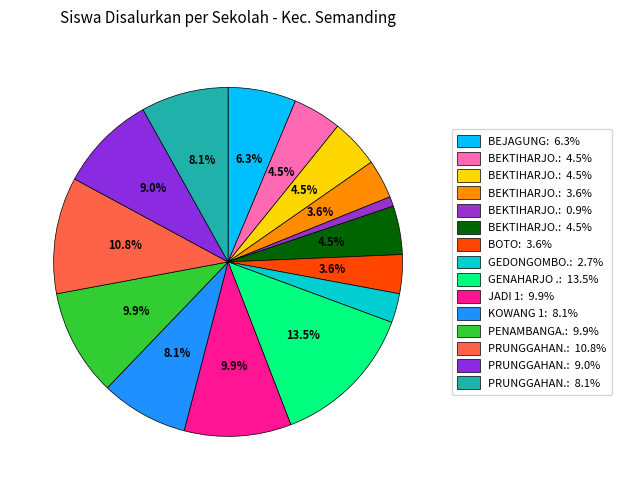

Is there a majority slice in this chart?

No